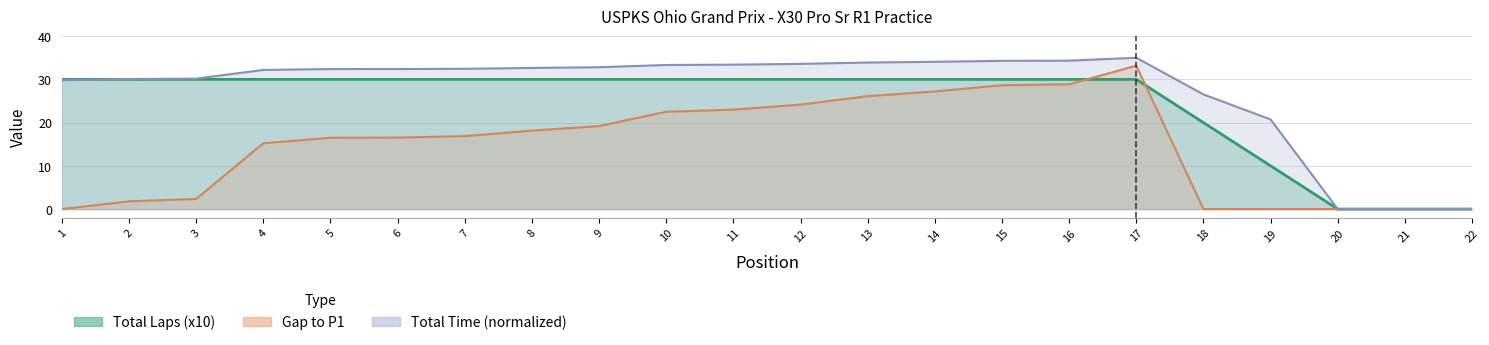

How many data points does each series have?

22